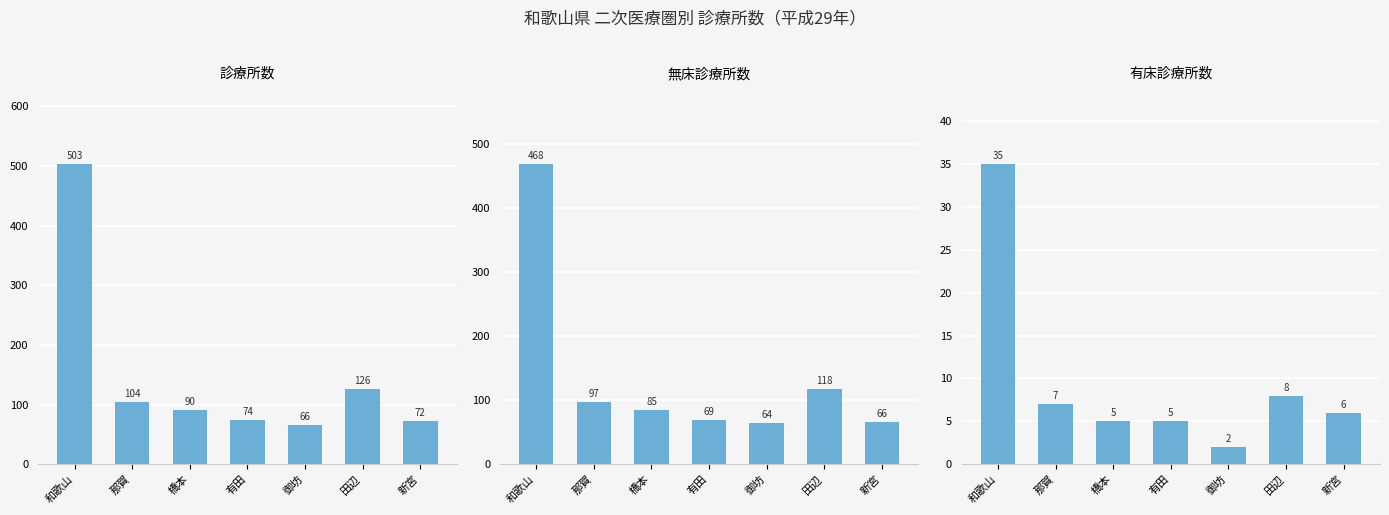

What position from the left is 那賀?

2